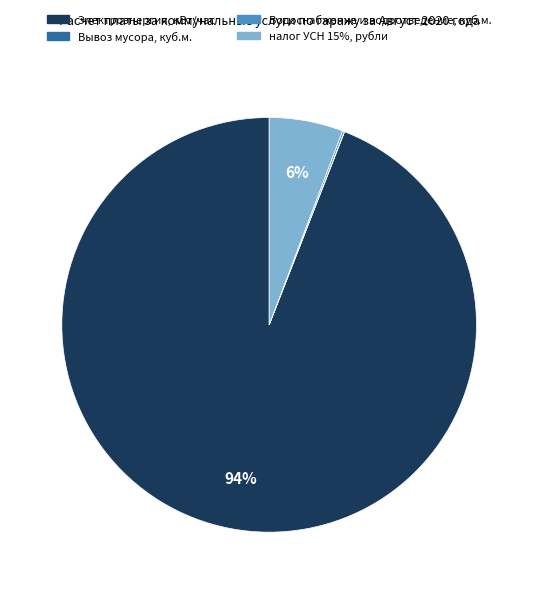

Which category accounts for the majority?

Электроэнергия, кВт/час